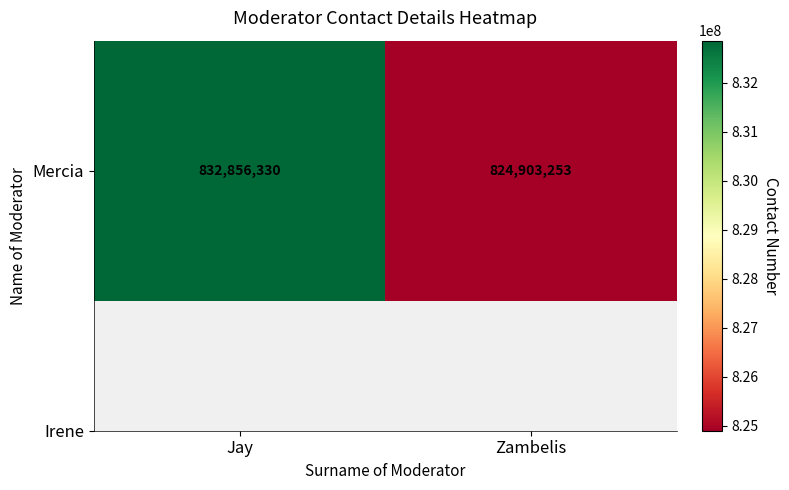

How many values are below 832856330?

1